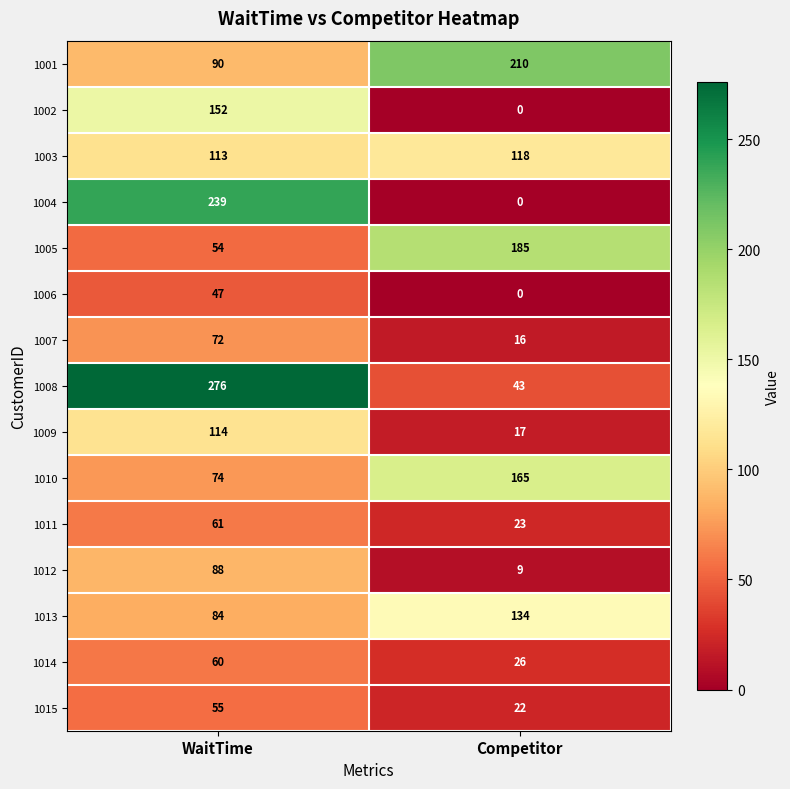

What is the difference between the highest and lowest values at Competitor?

210